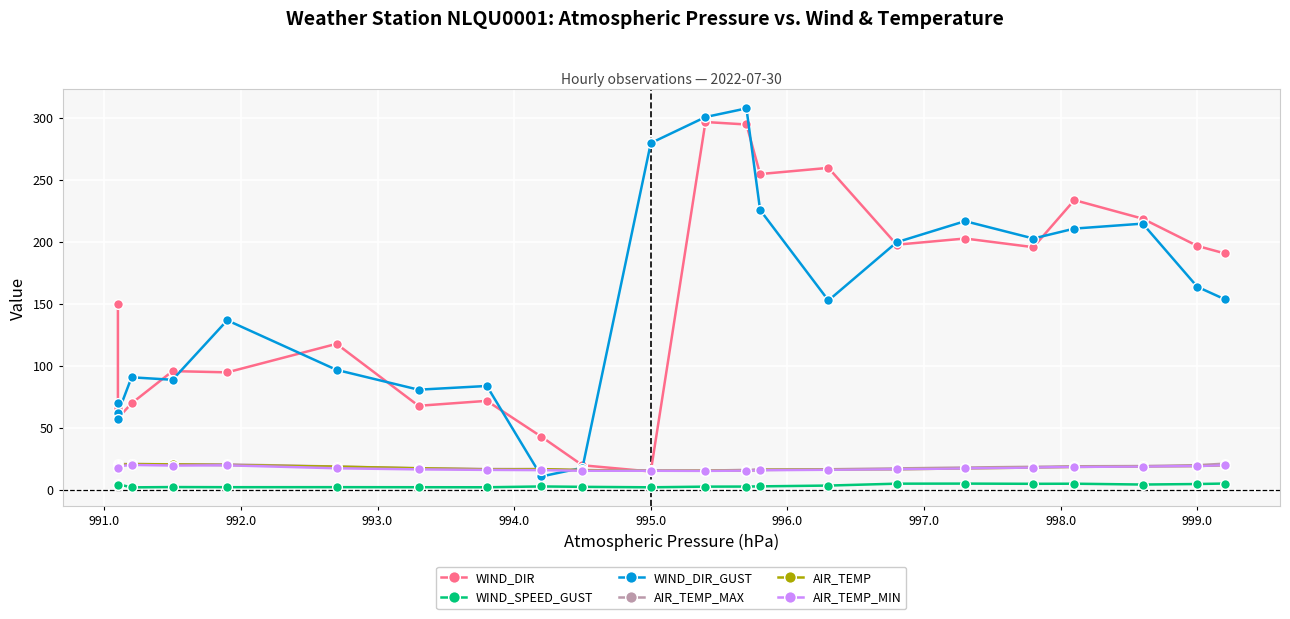

How many interior local valleys does the AIR_TEMP series have?

2